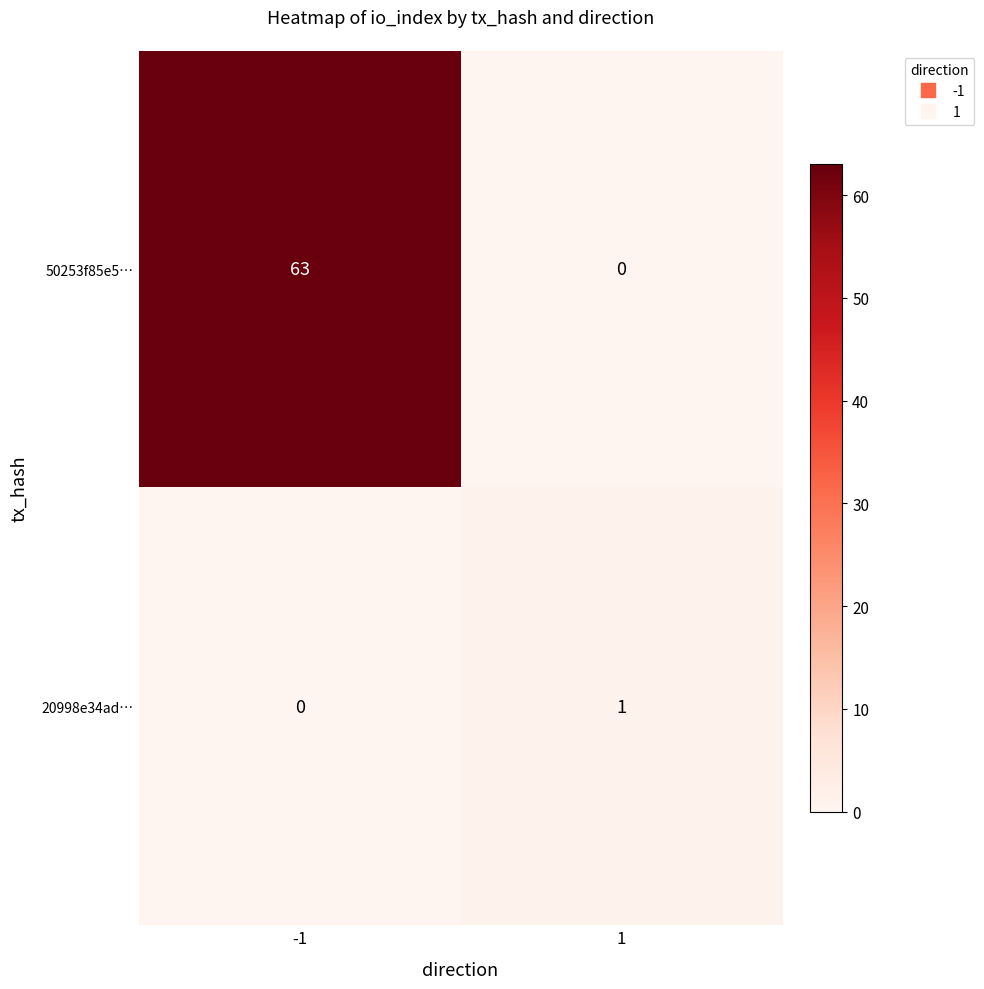

What is the difference between the highest and lowest values at -1?

63